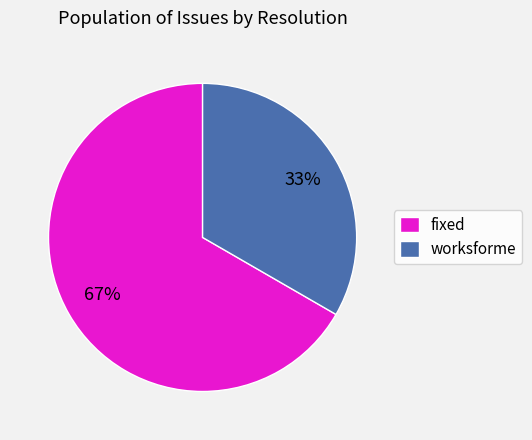

Is it true that worksforme is 33% of the pie?

True